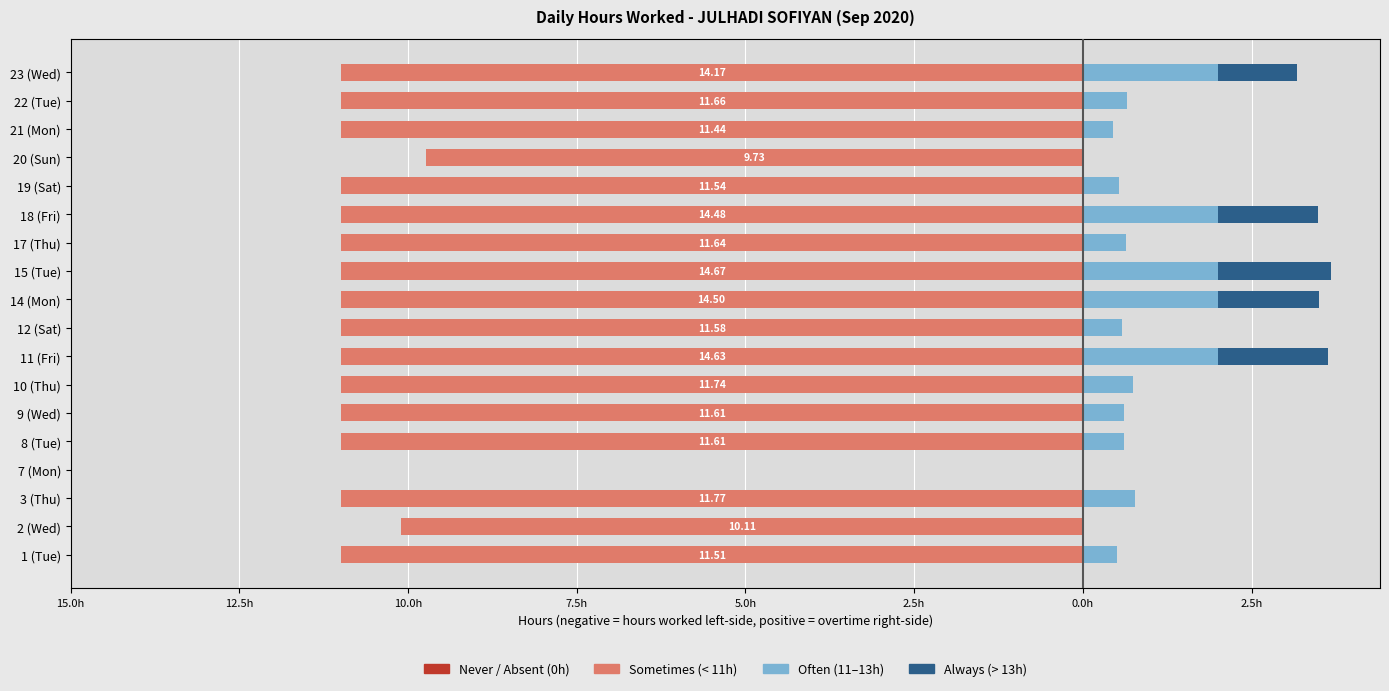

Count the number of categories in the chart.

18